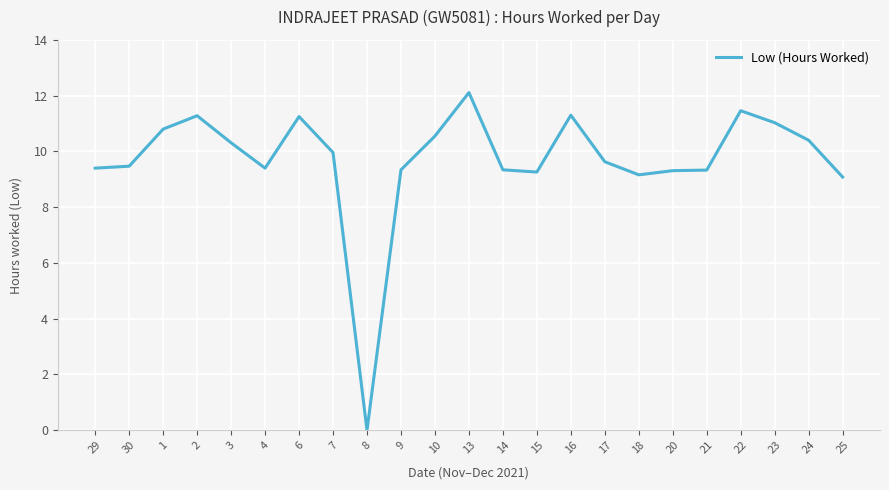

Does the chart have visible grid lines?

Yes